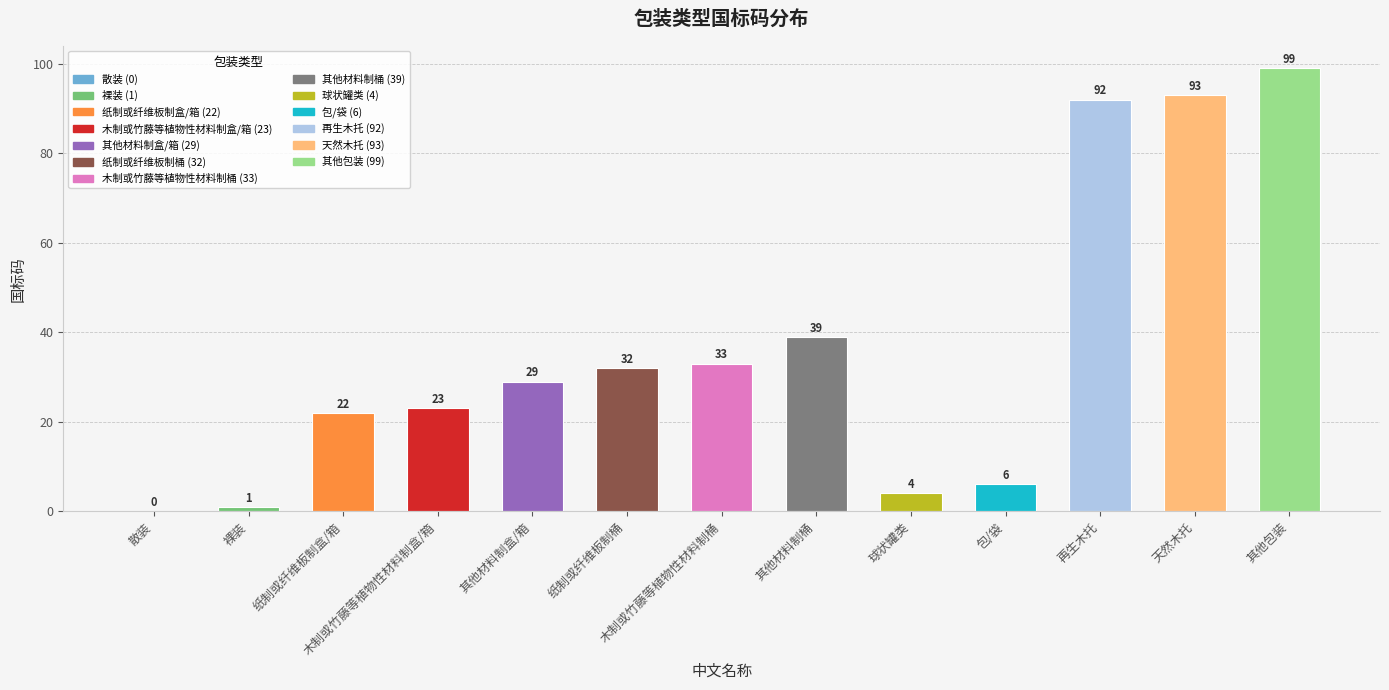

Count the number of data series in this chart.

1